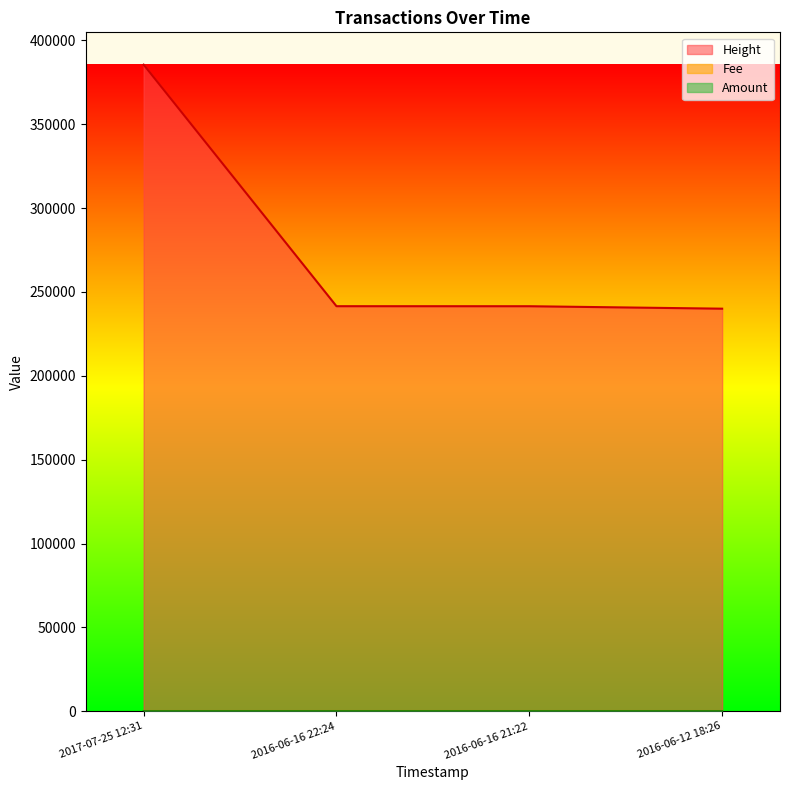

Which series has the largest total across all categories?

Height